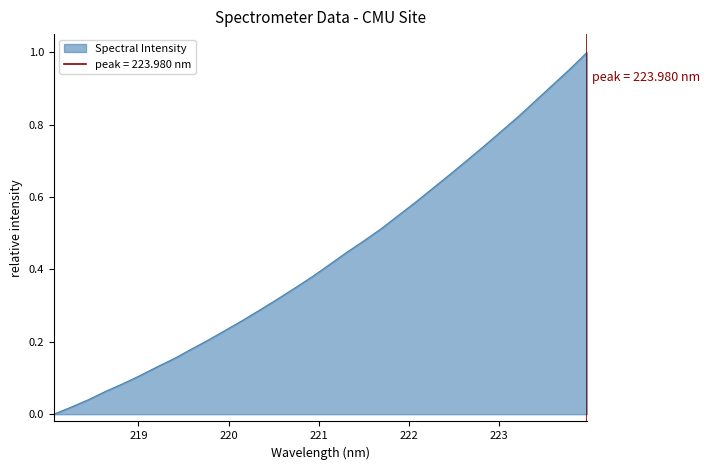

What is the difference between the maximum and minimum values?

1.0